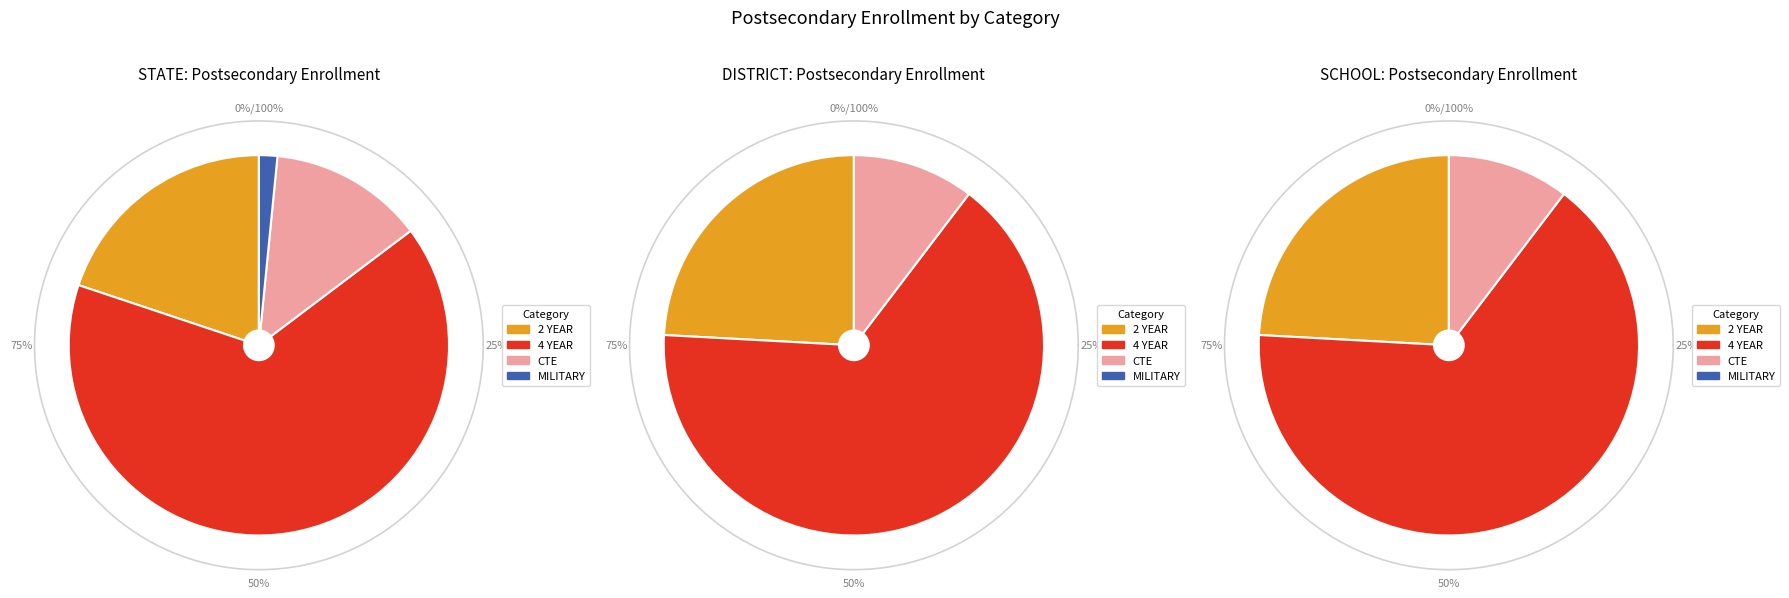

Combined, do STATE and DISTRICT account for over 50%?

Yes